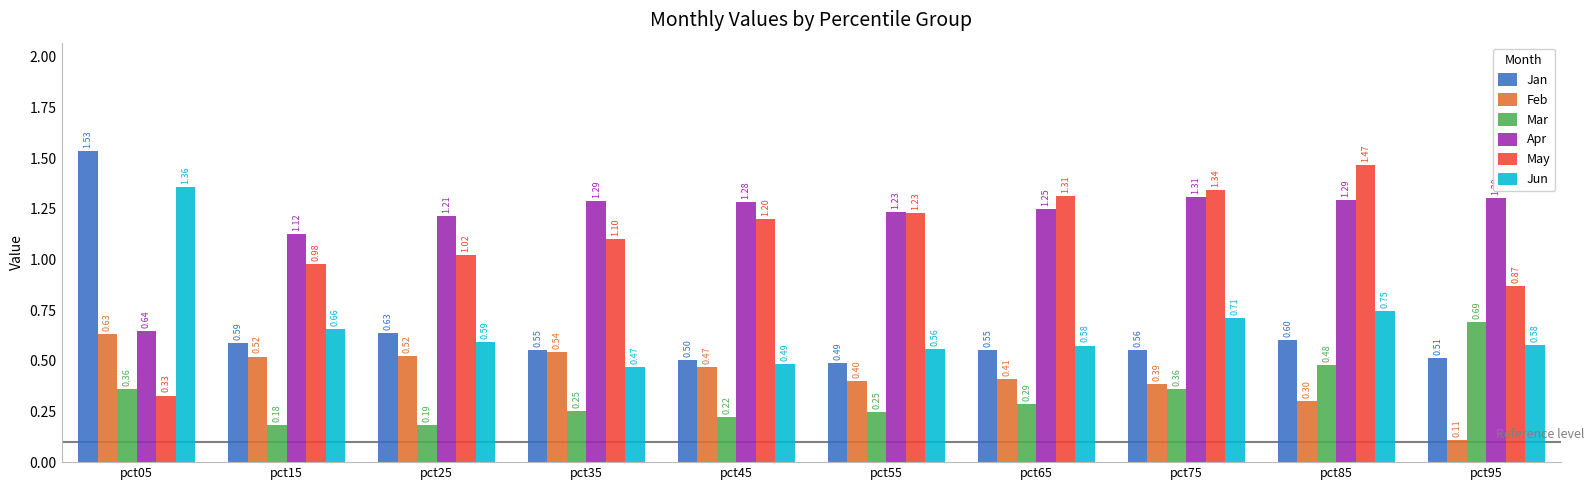

At which category is the sum across all series the highest?

pct85